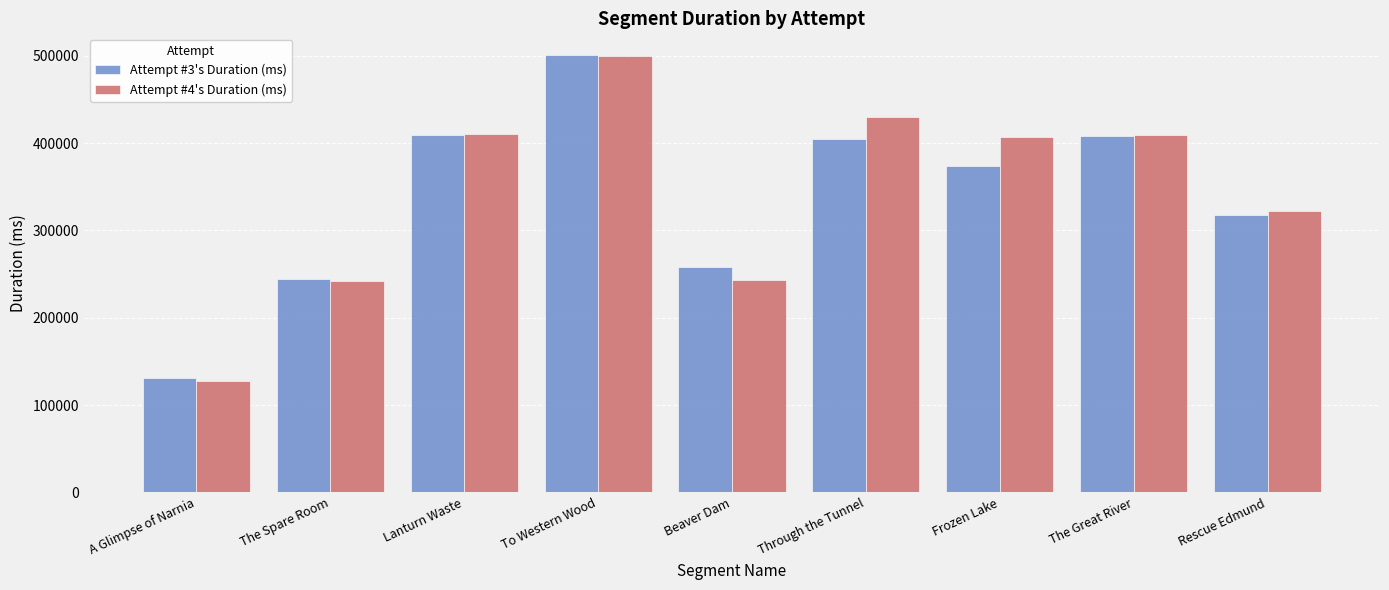

What is the value of the Attempt #3's Duration (ms) bar at the 3rd from the left?

409530